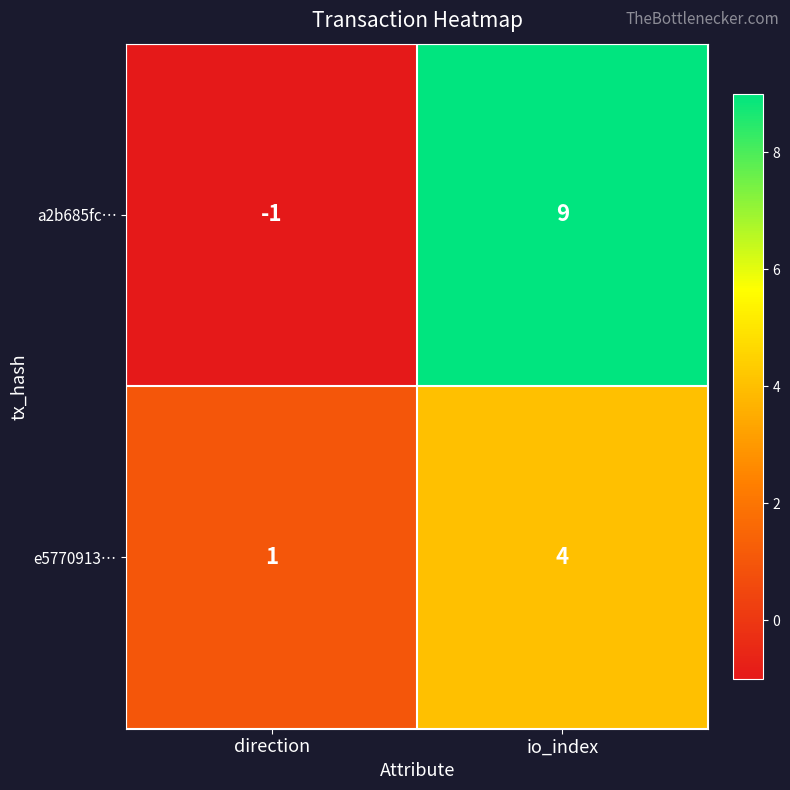

Reading left to right, extract all data points from this chart.

a2b685fc…: direction=-1	io_index=9
e5770913…: direction=1	io_index=4